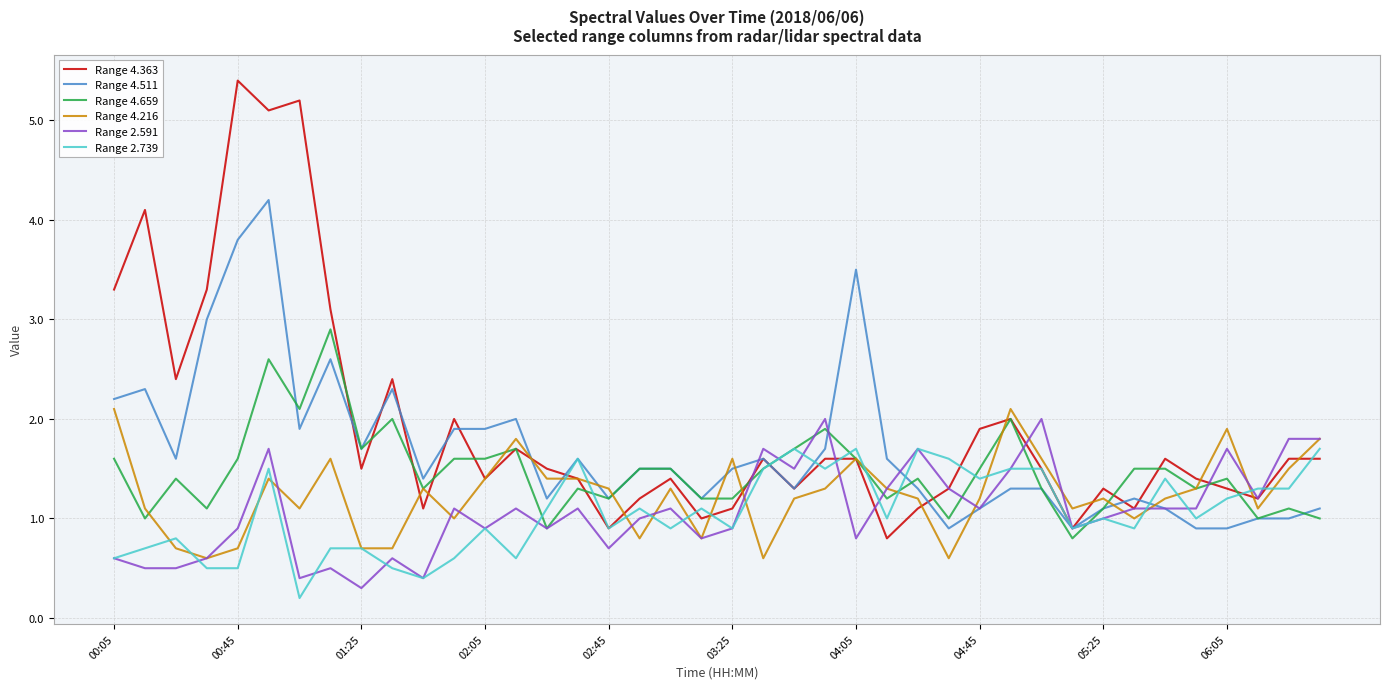

What is the maximum value shown in the chart?

5.4